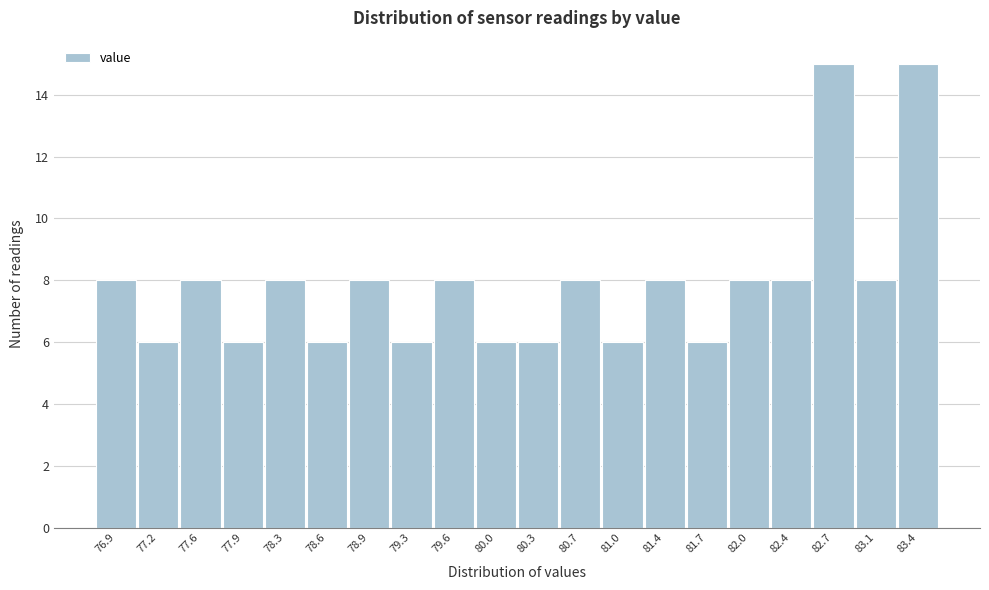

How tall is the bar that spans 77.045 to 77.390 on the x-axis? Neither the bar edges nor the heights are printed on the chart, so give them approximately, as read against the axes.

6